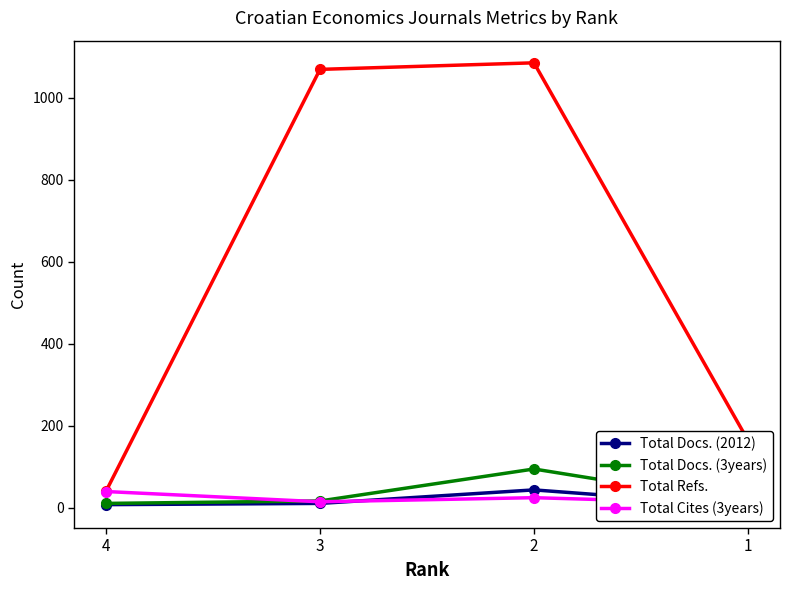

Which series changed the most between 4 and 2?

Total Refs.